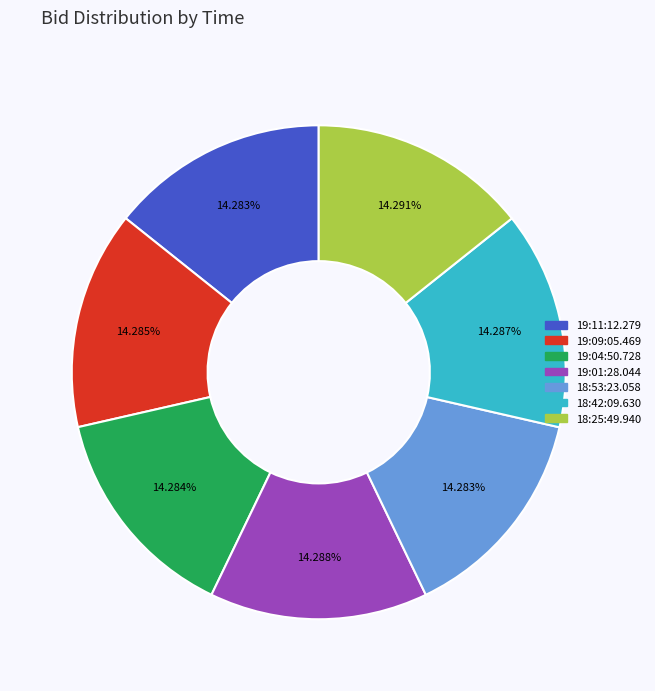

Is the sum of 19:11:12.279 and 19:09:05.469 greater than half?

No